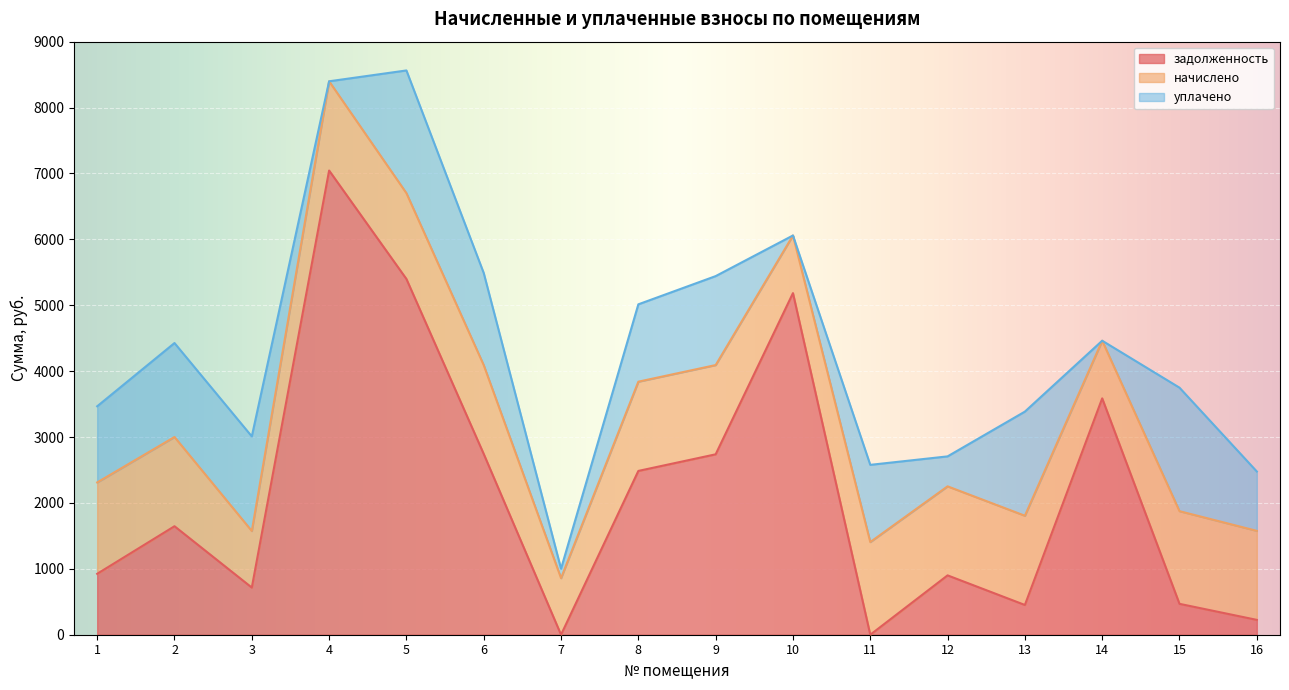

What is the difference between the maximum and minimum values in the уплачено series?

1874.2